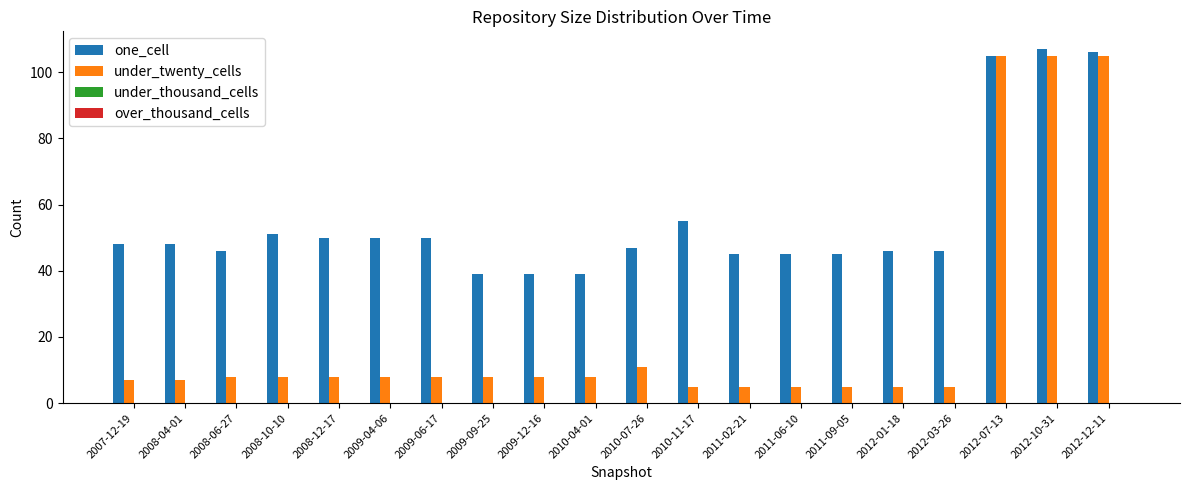

Which series has the largest total across all categories?

one_cell